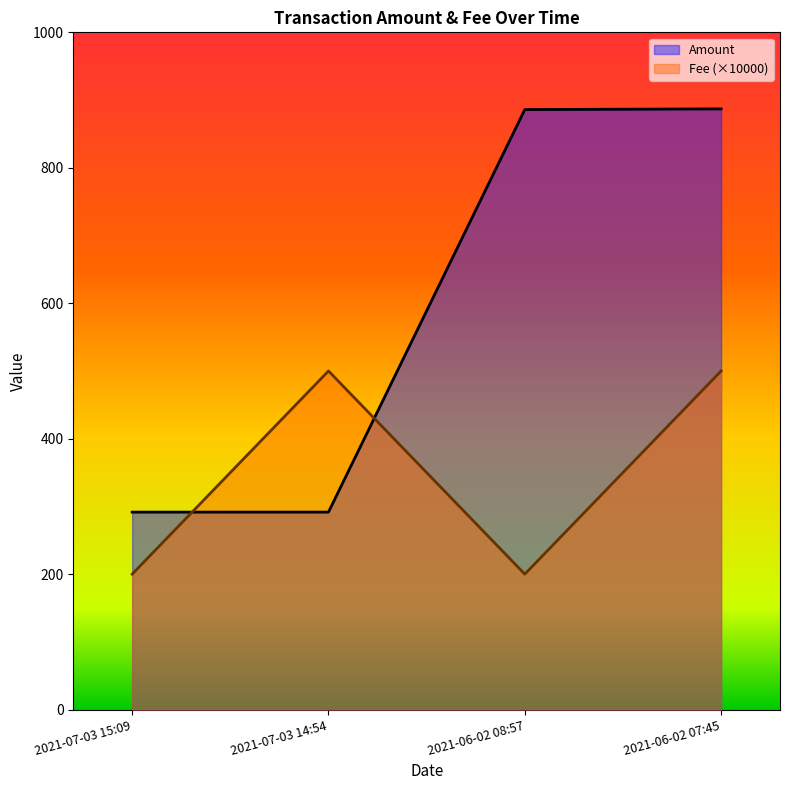

What is the minimum value for Amount?

291.6